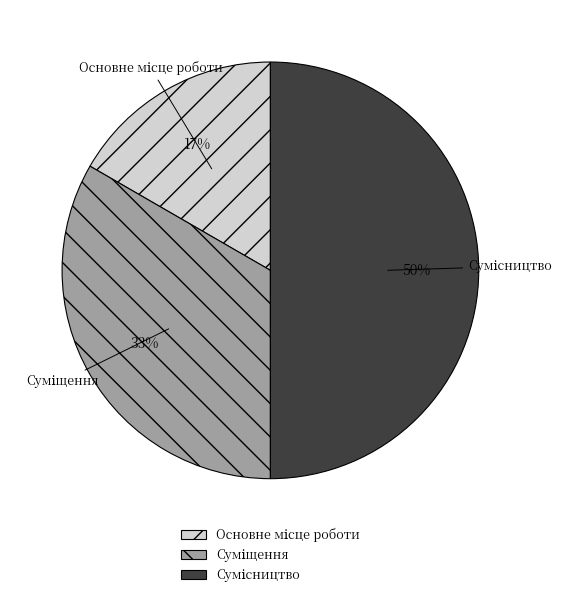

To the nearest percent, what is the difference between the largest and smallest slice percentages?

33%